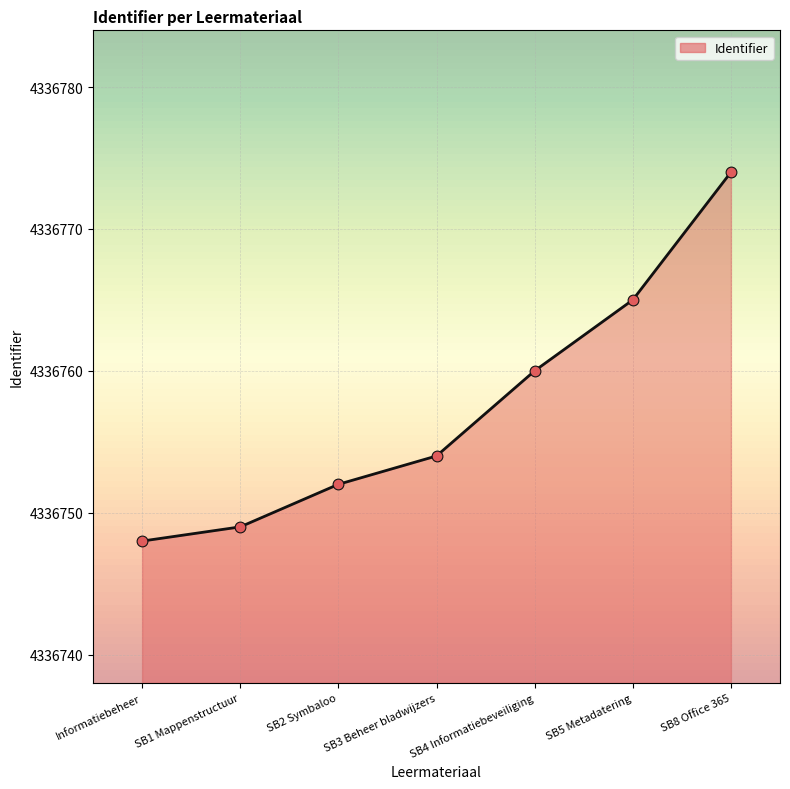

Approximately how many times larger is the value at SB5 Metadatering compared to Informatiebeheer?

1.0